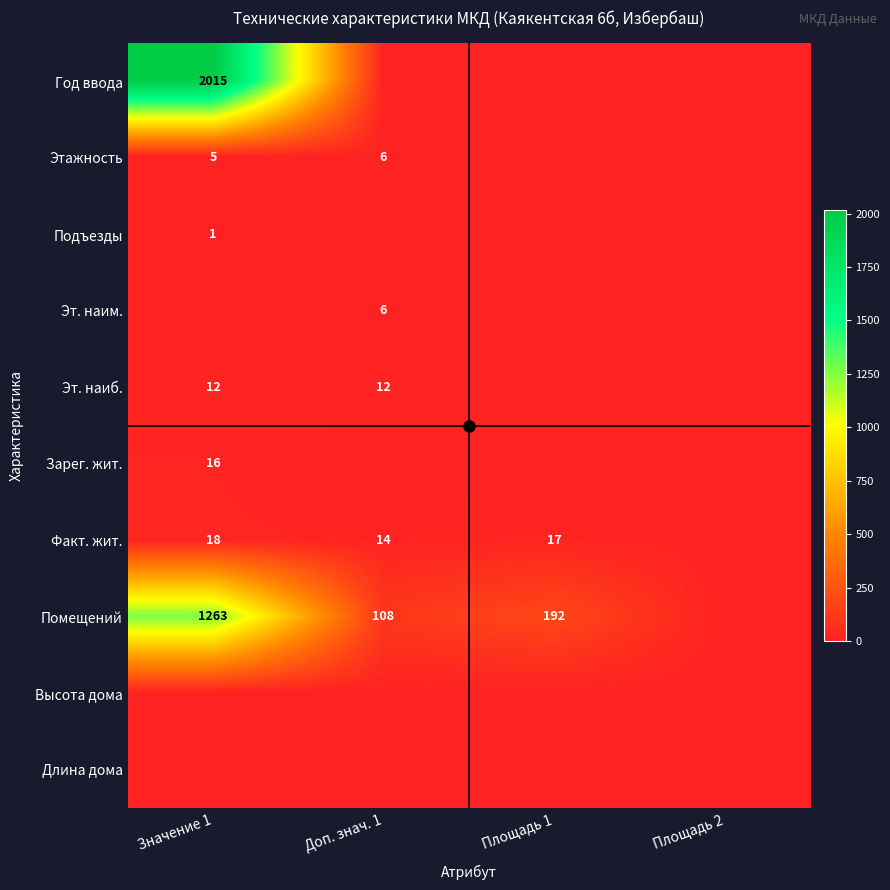

Count the number of categories in the chart.

4